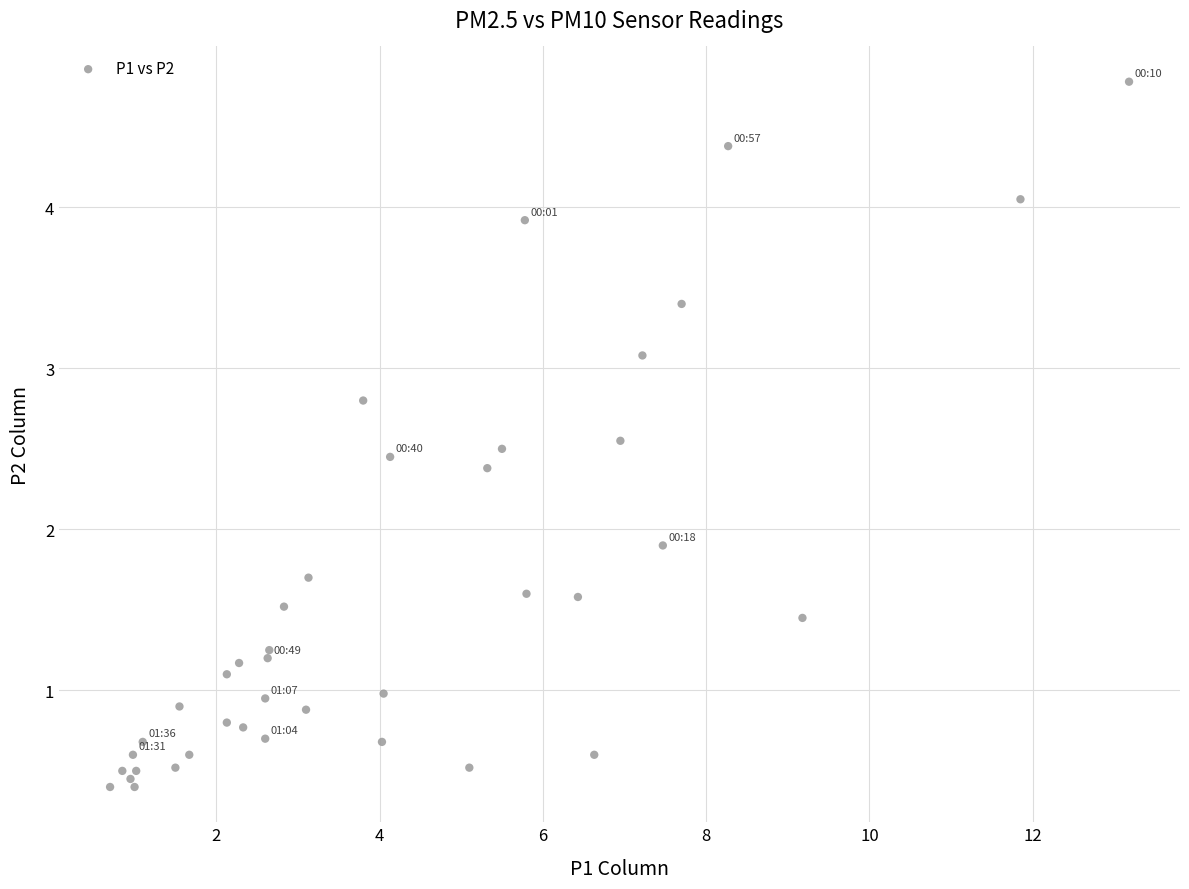

What Y value in the scatter plot is closest to 2?

1.9